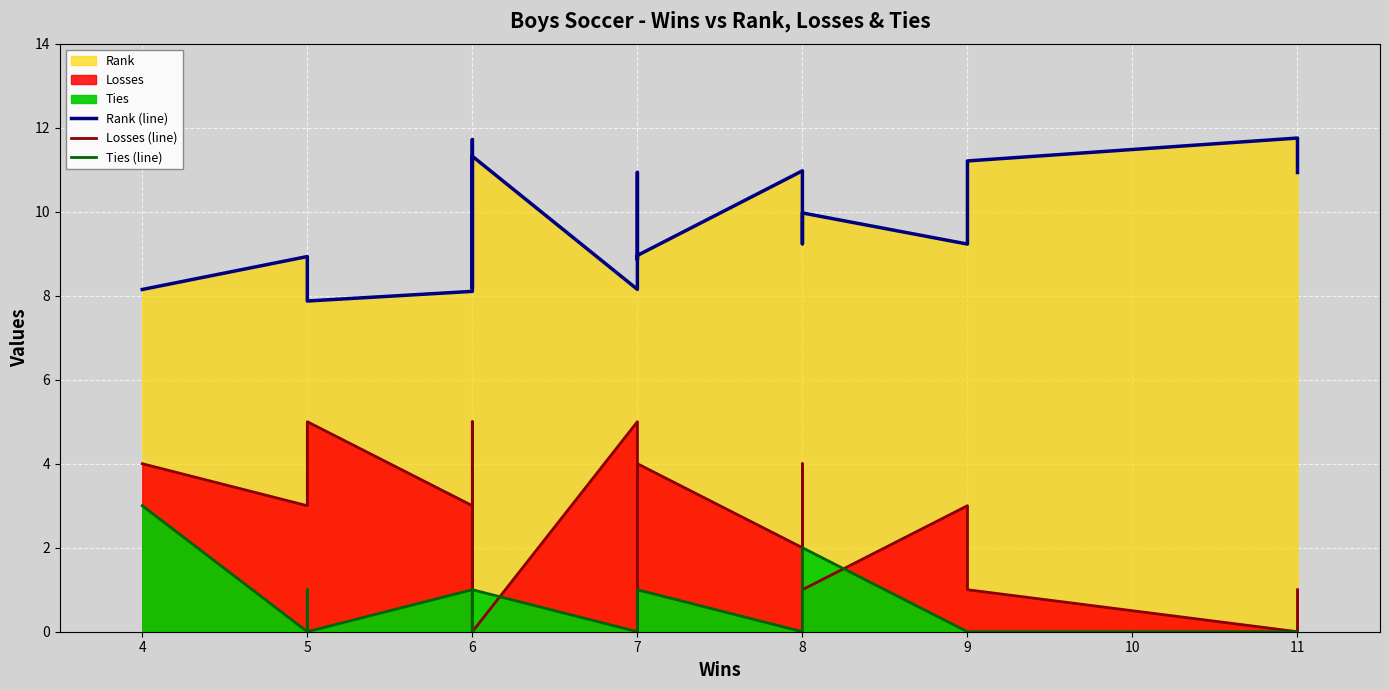

True or false: Losses (line) has more than 0 interior local peaks.

True